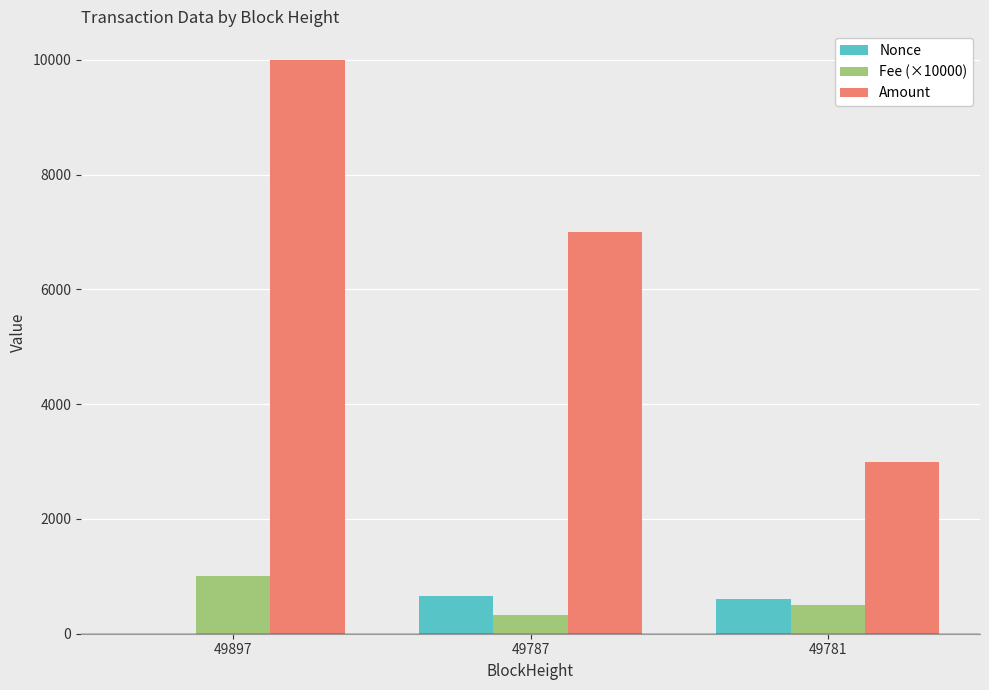

Is the value of Fee (×10000) at 49897 greater than the value of Amount at 49781?

No